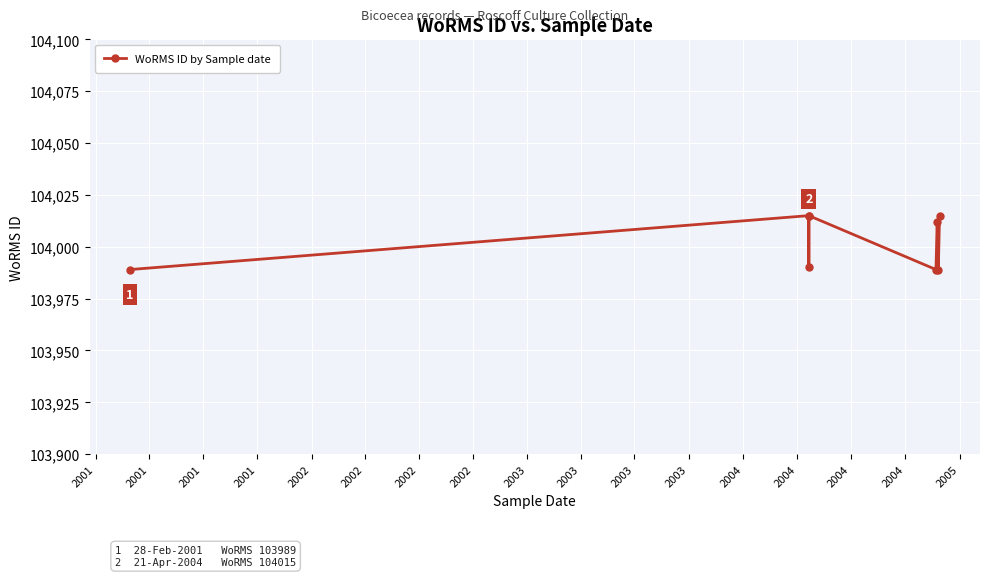

What is the ratio of the value at 2002 to the value at 2001?

1.0